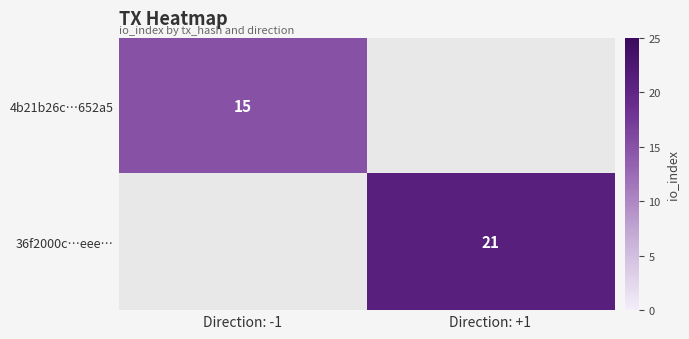

The value of 36f2000c…eee… at Direction: +1 is 27.9. True or false?

False